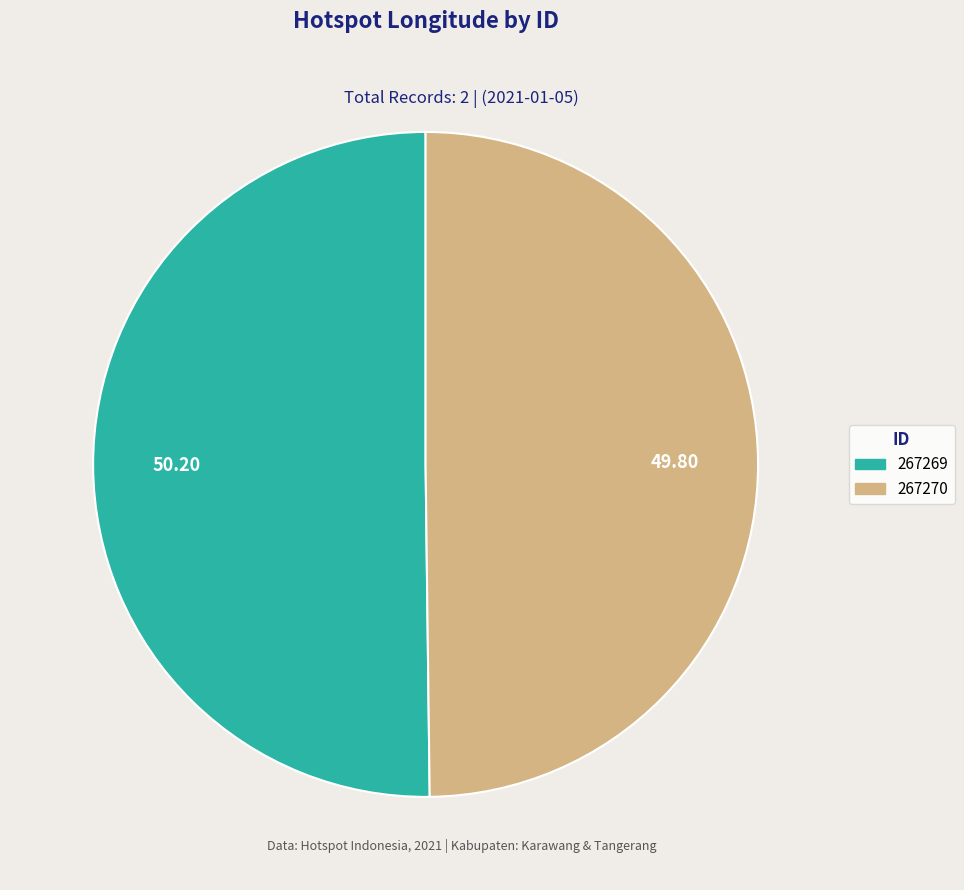

Do 267270 and 267269 together represent more than half of the pie?

Yes